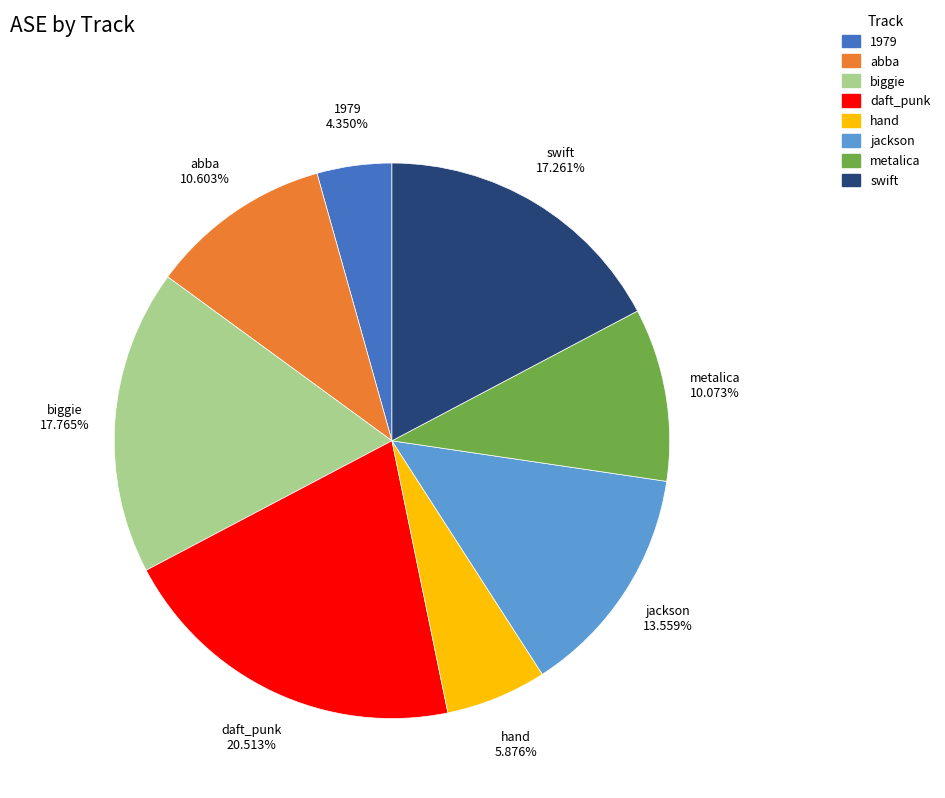

How many segments does this pie chart have?

8